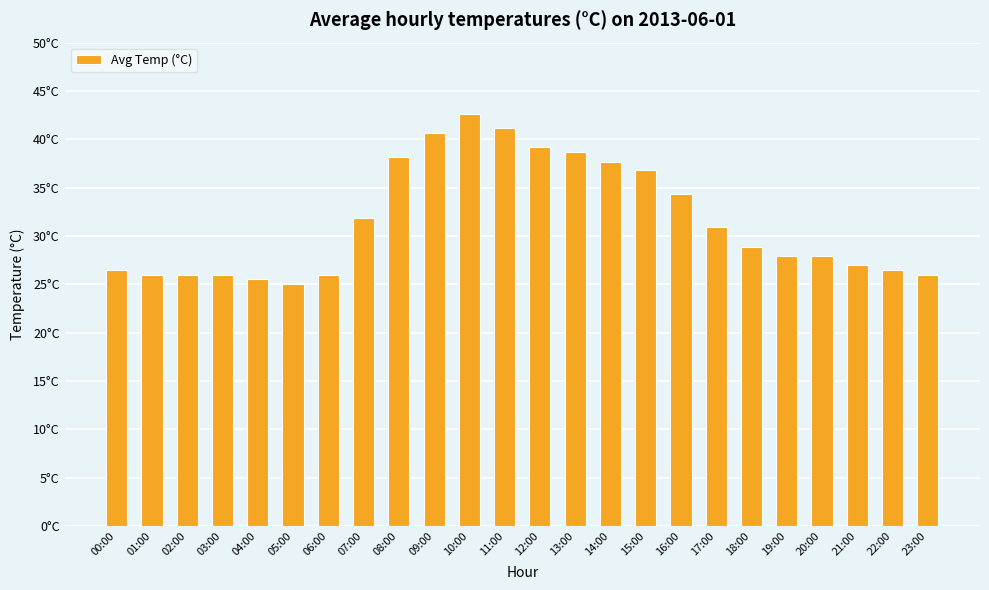

What position from the left is 03:00?

4